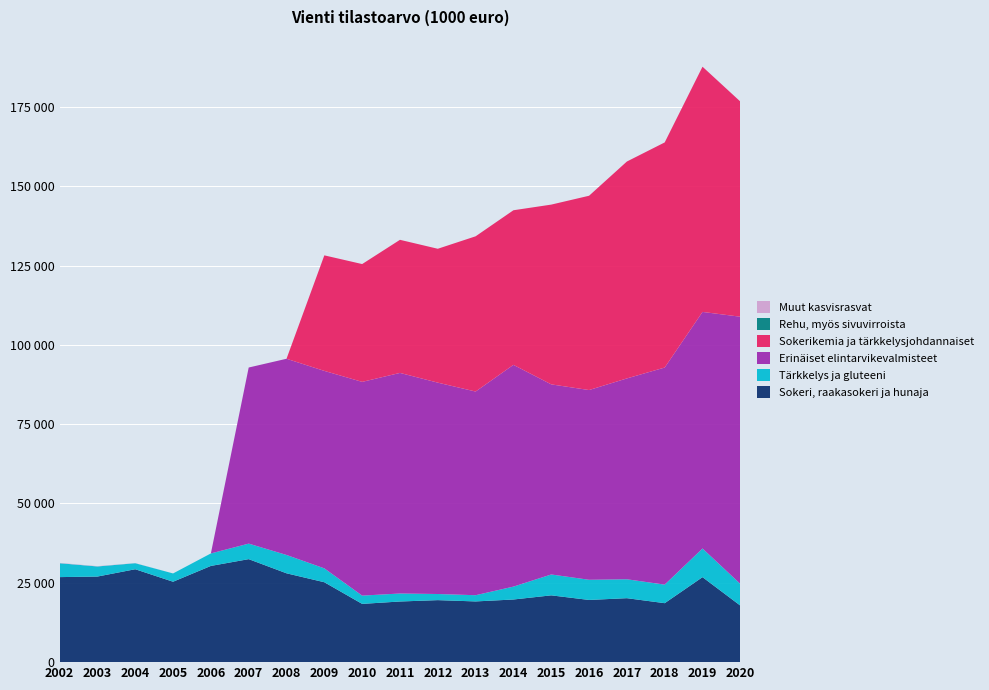

Reading left to right, list all the values displayed in this chart.

Sokeri, raakasokeri ja hunaja: 26797.6	26973.8	29279.7	25341.5	30324.1	32461.2	27996.8	25182.4	18361.6	19111.6	19541.7	19133.6	19741.7	21048.7	19600.2	20156.4	18583.0	26783.5	17821.0
Tärkkelys ja gluteeni: 4378.0	3184.8	1896.9	2612.2	3939.7	4894.0	5780.4	4374.6	2606.1	2520.1	1930.7	1960.1	4062.3	6580.2	6358.2	5962.3	5843.0	9035.1	6837.0
Erinäiset elintarvikevalmisteet: 0.0	0.0	0.0	0.0	0.0	55498.9	61835.0	62231.0	67360.1	69519.3	66614.9	64189.8	69885.6	59911.8	59795.4	63297.4	68418.7	74556.0	84205.0
Sokerikemia ja tärkkelysjohdannaiset: 0.7	0.2	0.0	0.0	0.0	0.0	0.0	36417.8	37132.5	41950.8	42193.8	48924.0	48727.5	56657.6	61235.3	68358.5	70951.3	77280.1	67820.0
Rehu, myös sivuvirroista: 0.0	0.0	0.0	0.0	0.0	0.0	0.0	0.0	0.0	0.0	0.0	0.0	0.0	0.0	0.0	0.0	0.0	0.0	0.0
Muut kasvisrasvat: 101.5	94.5	42.5	0.0	0.0	0.0	0.0	0.0	0.0	0.0	0.0	0.0	0.0	0.0	0.0	0.0	0.0	0.0	0.0